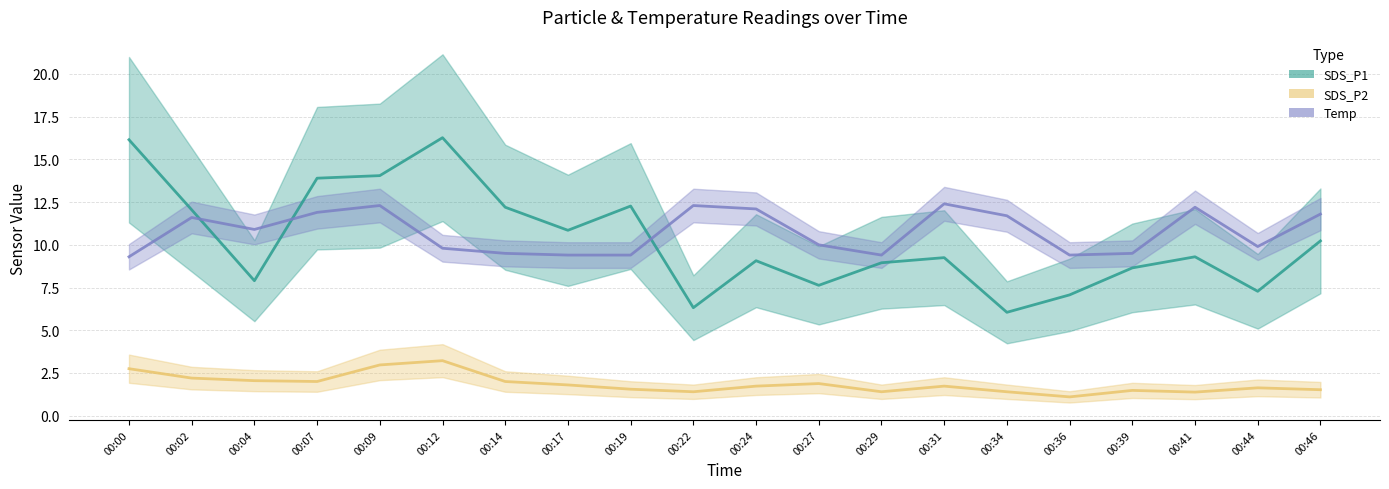

How many lines are shown in the chart?

3